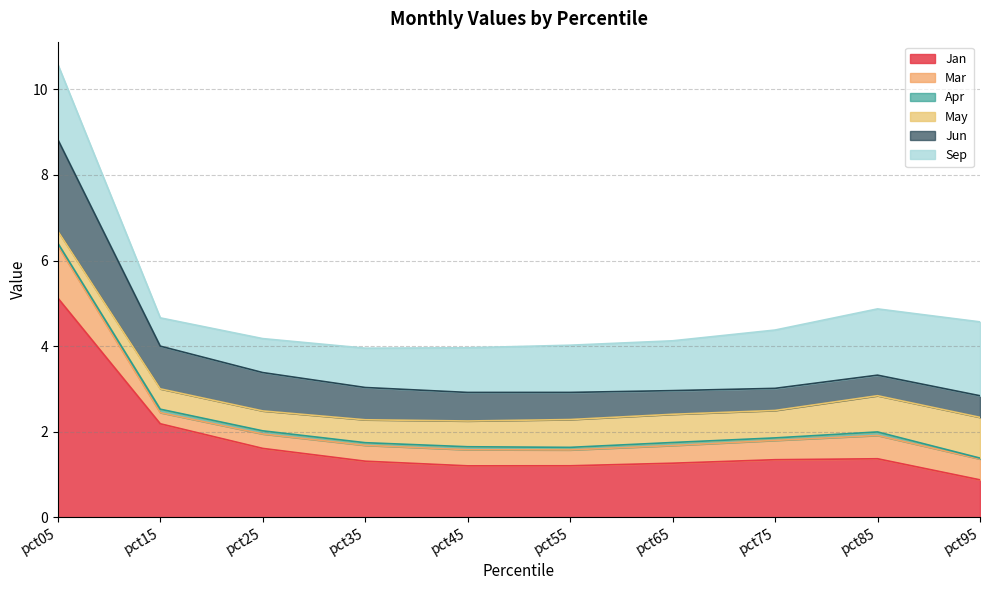

Reading left to right, transcribe all the data shown in this chart.

Jan: 5.1	2.2	1.6	1.3	1.2	1.2	1.3	1.3	1.4	0.9
Mar: 1.2	0.3	0.3	0.4	0.4	0.4	0.4	0.5	0.5	0.5
Apr: 0.1	0.1	0.1	0.1	0.1	0.1	0.1	0.1	0.1	0.0
May: 0.3	0.5	0.5	0.5	0.6	0.6	0.7	0.6	0.8	1.0
Jun: 2.1	1.0	0.9	0.8	0.7	0.6	0.6	0.5	0.5	0.5
Sep: 1.8	0.7	0.8	0.9	1.0	1.1	1.2	1.4	1.5	1.7